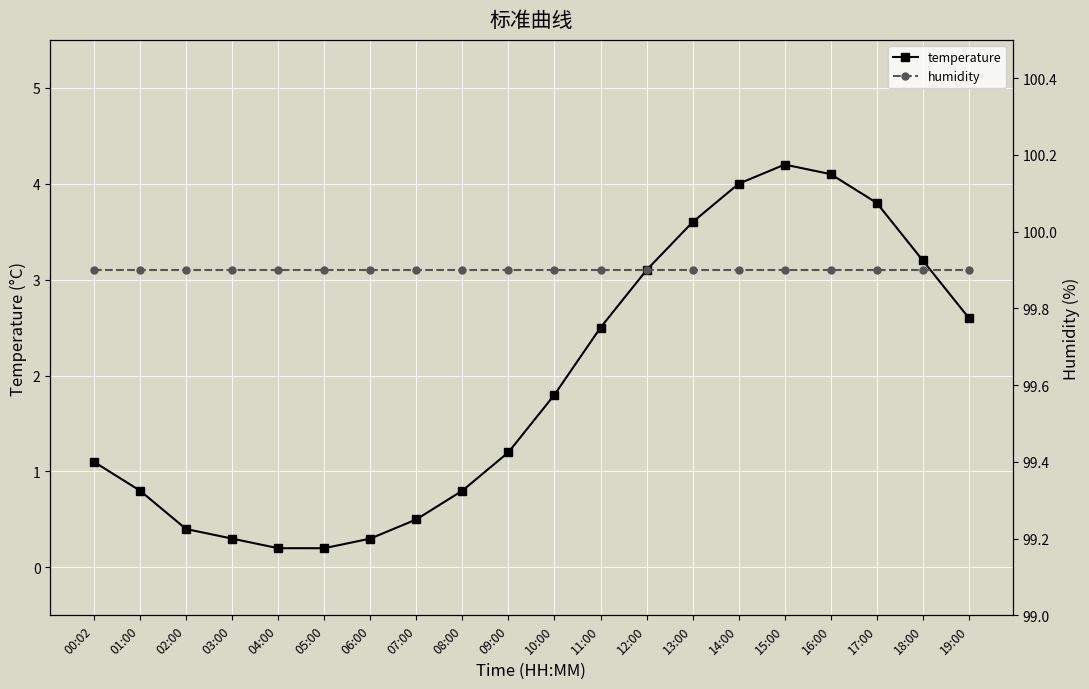

What is the total value across all series at 13:00?

103.5